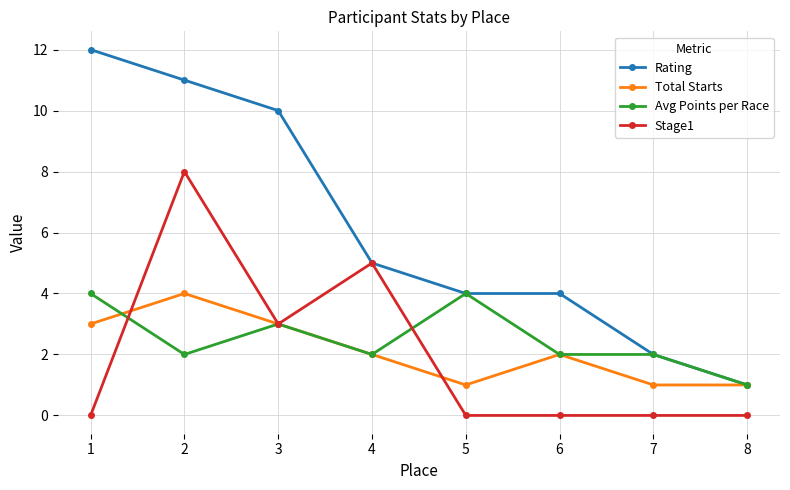

What is the approximate value of Avg Points per Race at 1?

4